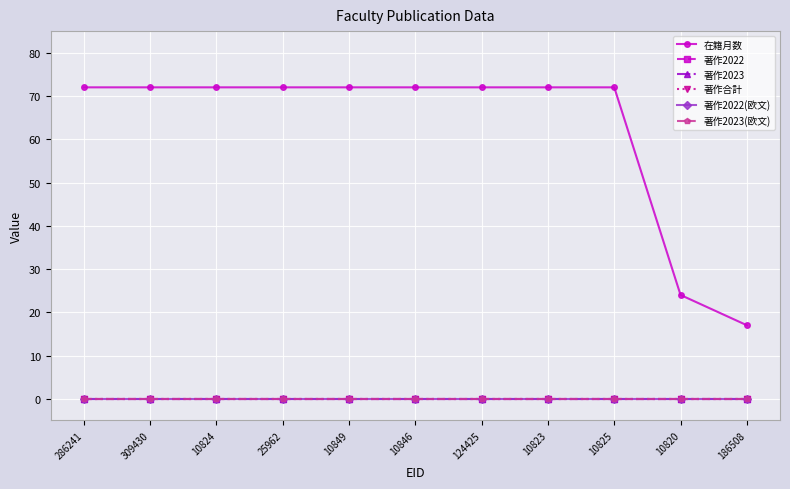

Read the 在籍月数 value at 10824, to the nearest 10.

70